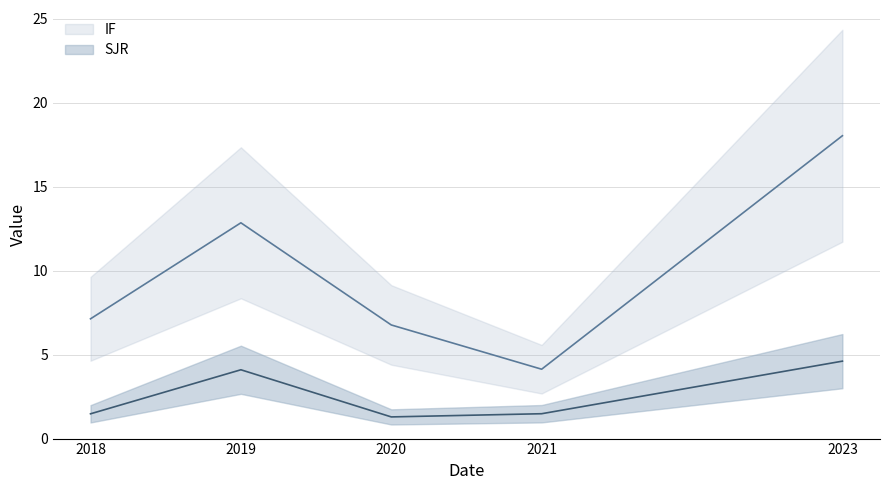

Rank the series at 5 from highest to lowest value.

IF, SJR